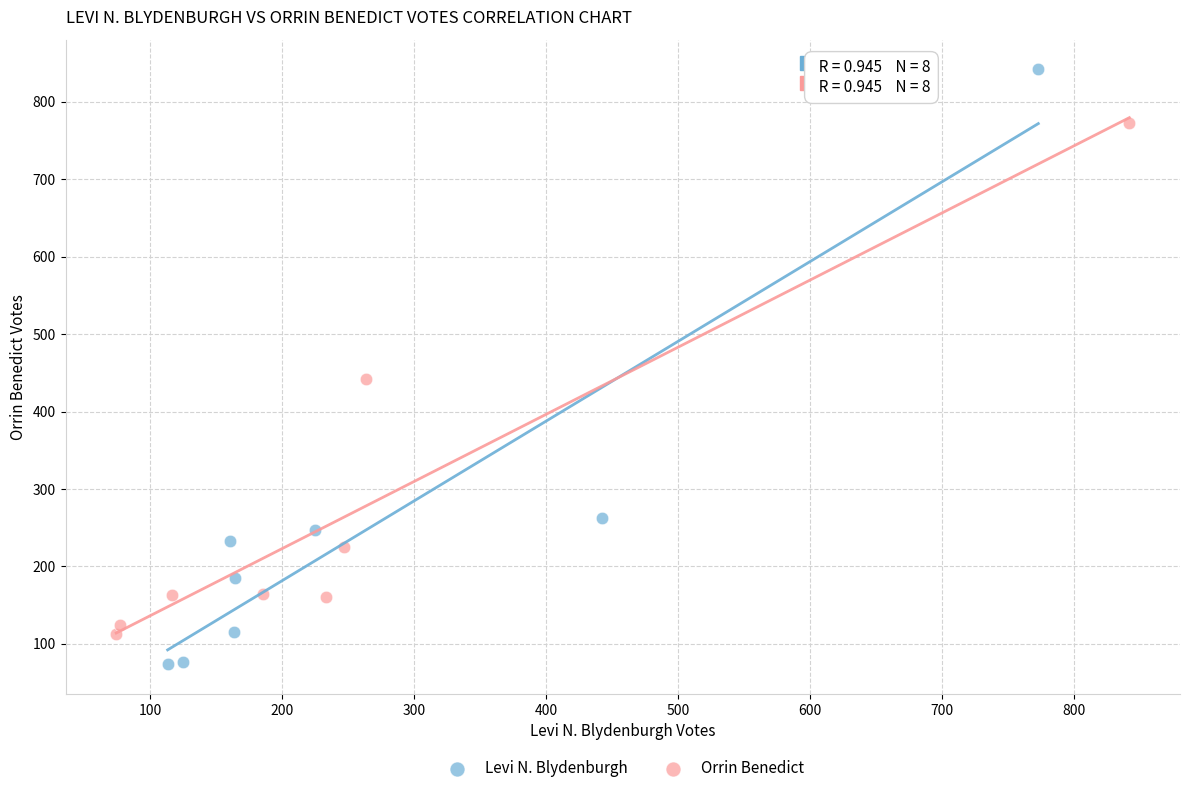

Which series reaches the maximum Y coordinate?

Levi N. Blydenburgh